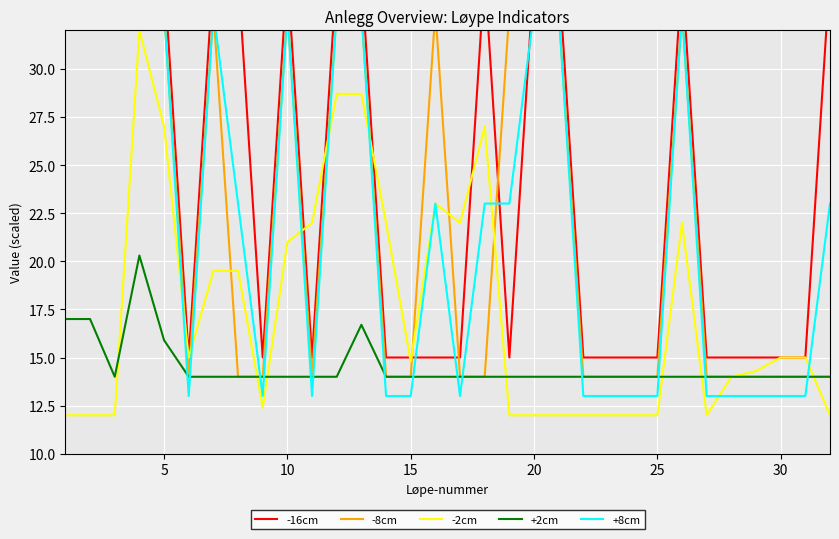

How many distinct data groups are displayed?

5